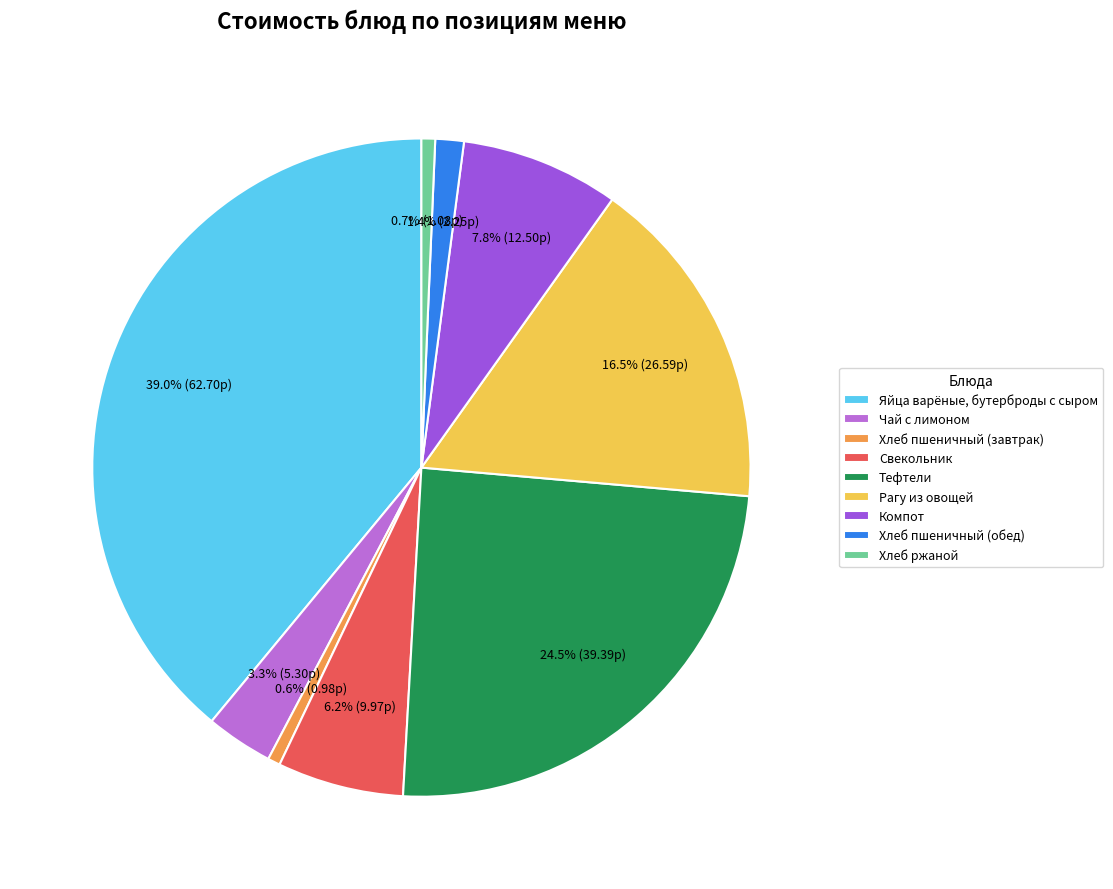

What percentage is the Чай с лимоном slice, to the nearest percent?

3%